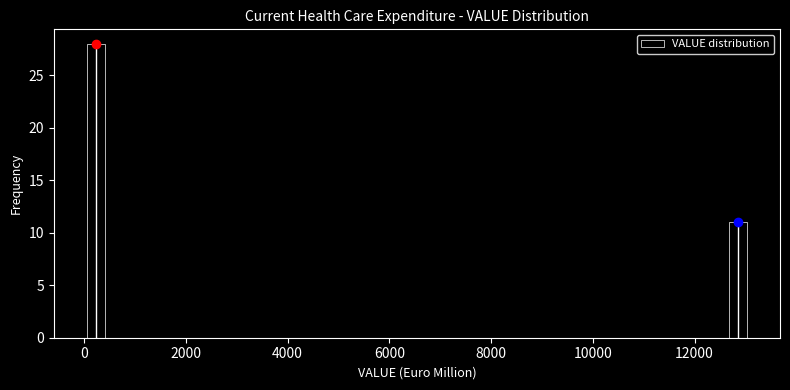

Read against the x-axis, roughly where is the centre of the tallest bar?

200